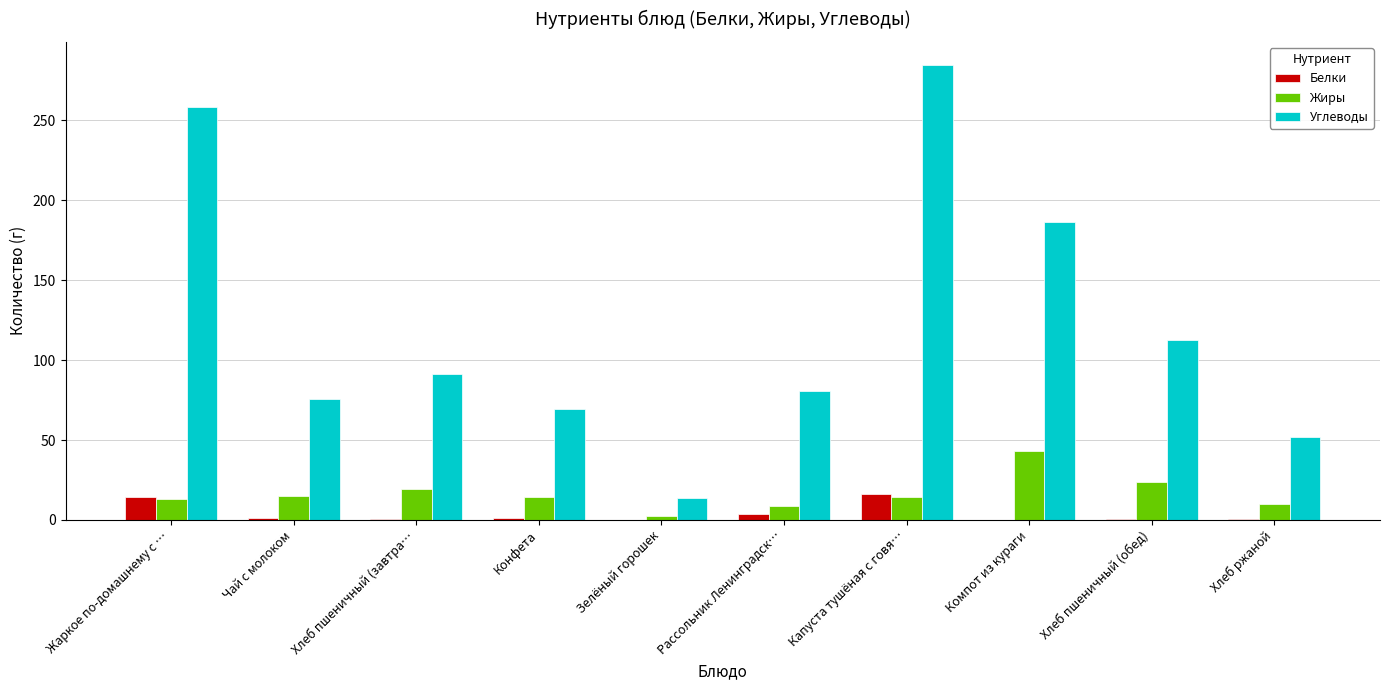

What is the spread (max minus min) of values at Хлеб ржаной?

51.8